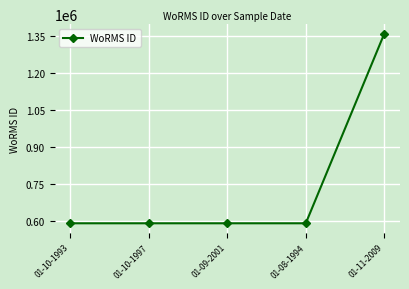

Is it true that the value at 01-10-1993 is 590433?

True